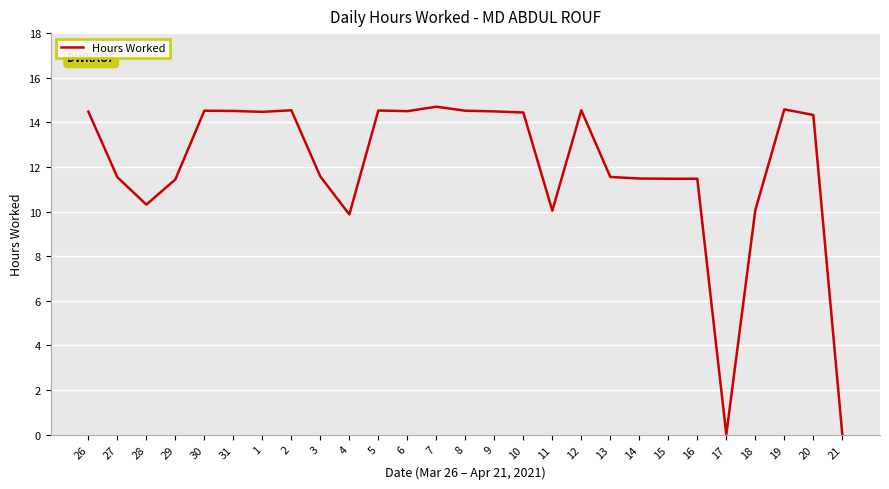

What is the ratio of the value at 10 to the value at 13?

1.3